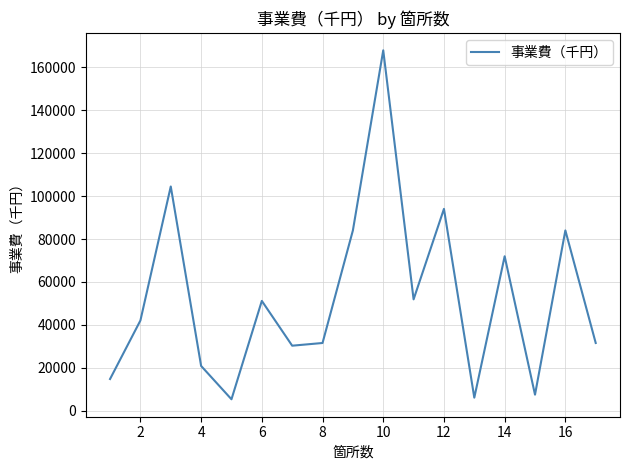

What is the smallest value displayed?

5250